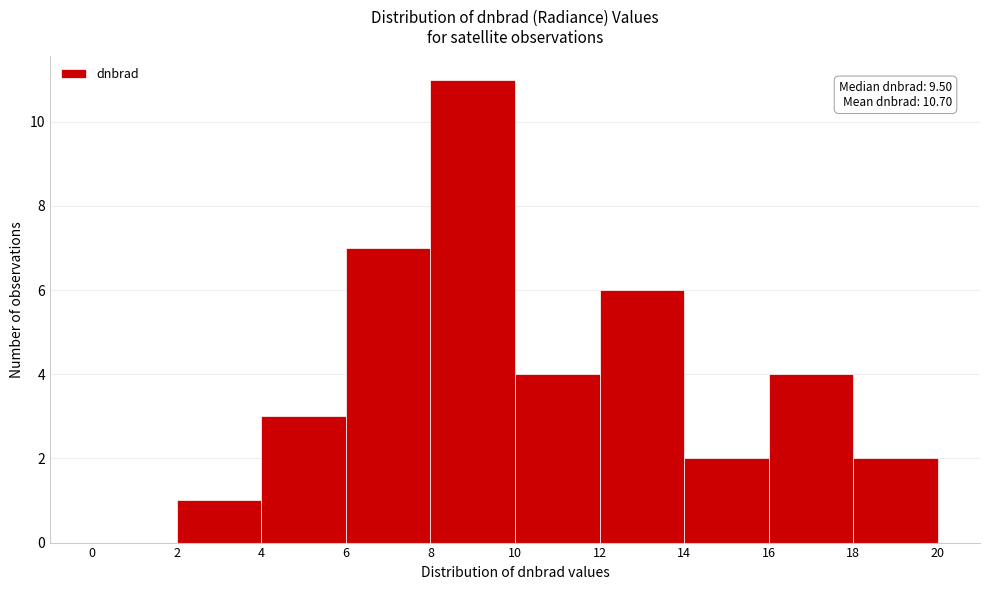

Which range on the x-axis has the tallest bar?

8 to 10